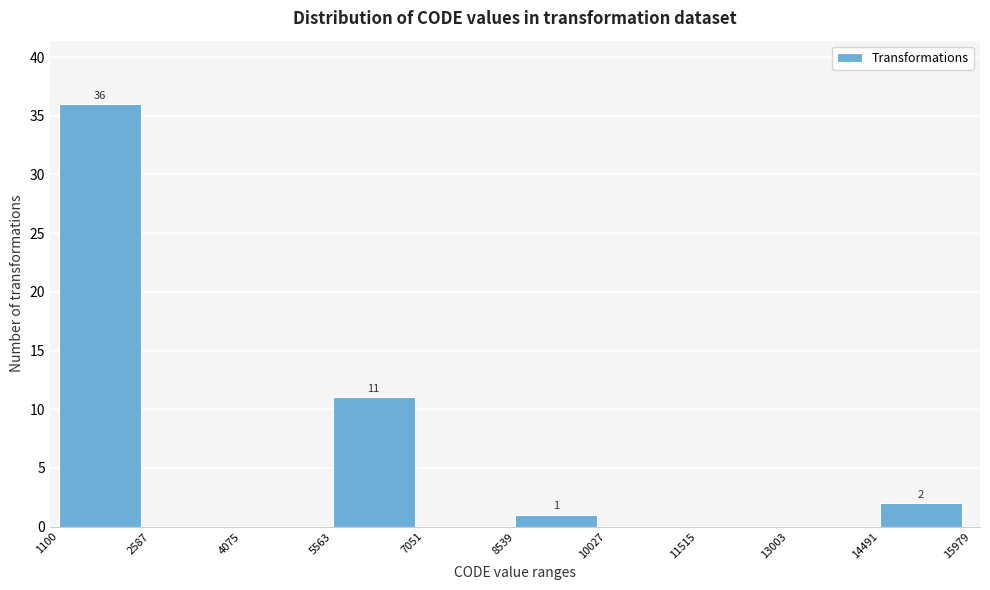

Over which range of the x-axis is the bar tallest?

1100 to 2587